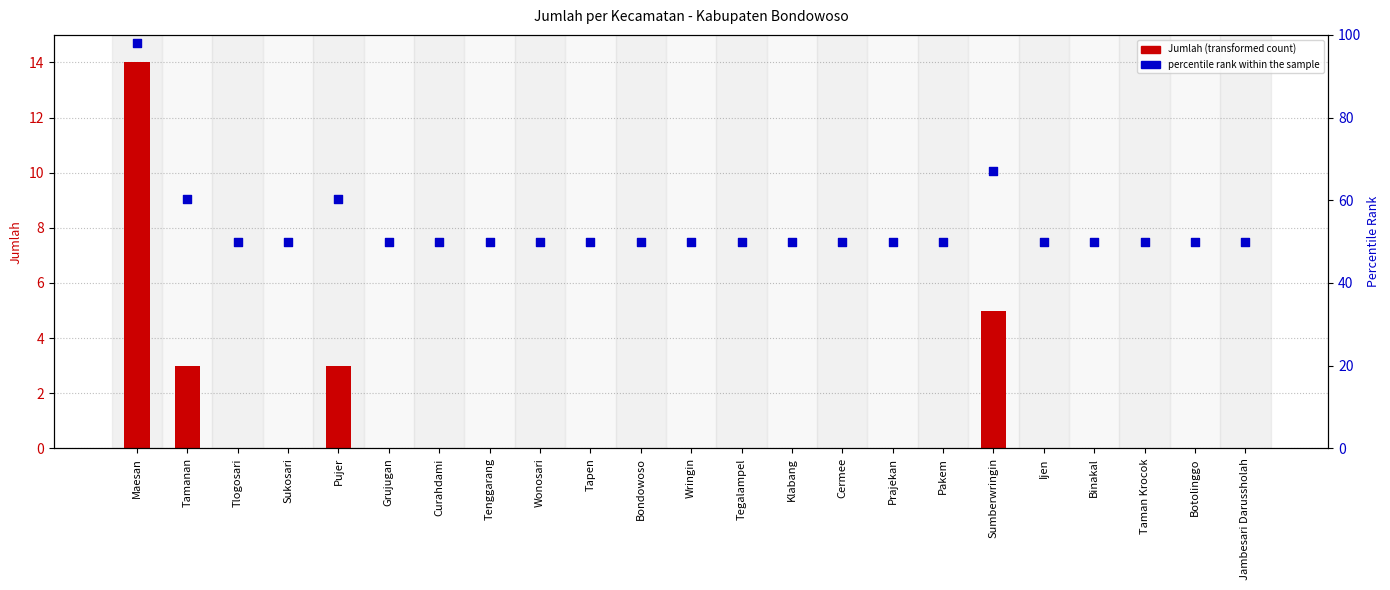

What are all the series names shown in the legend?

Jumlah, percentile rank within the sample